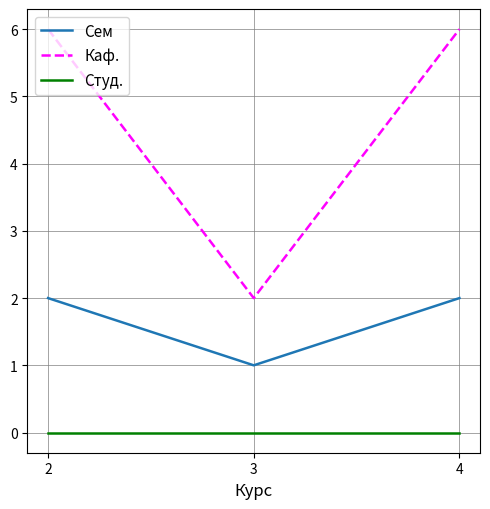

How many categories are shown in the chart?

3